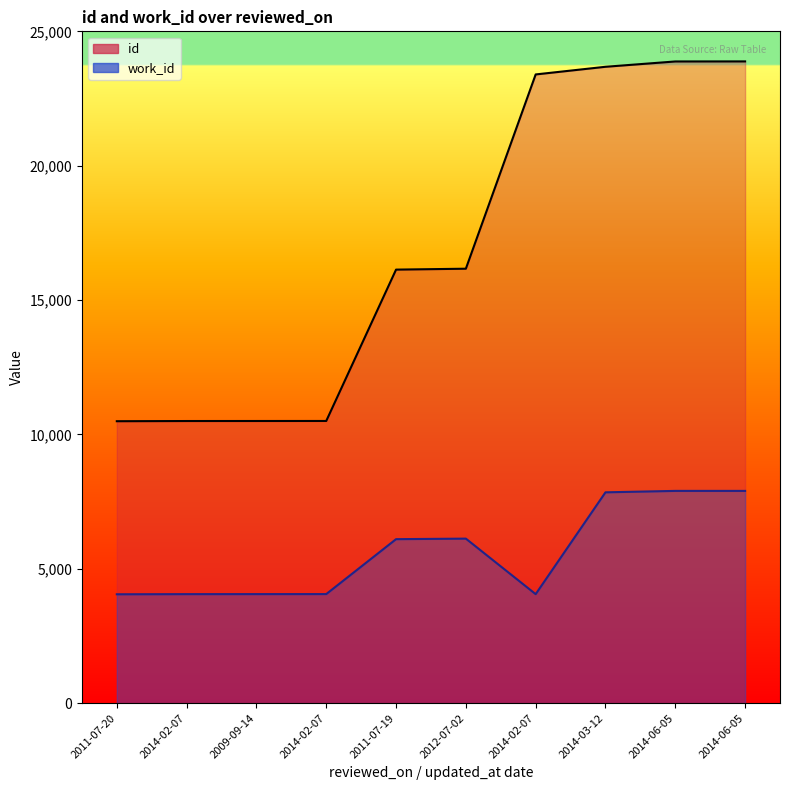

What is the difference between the highest and lowest values at 2014-02-07?

6442